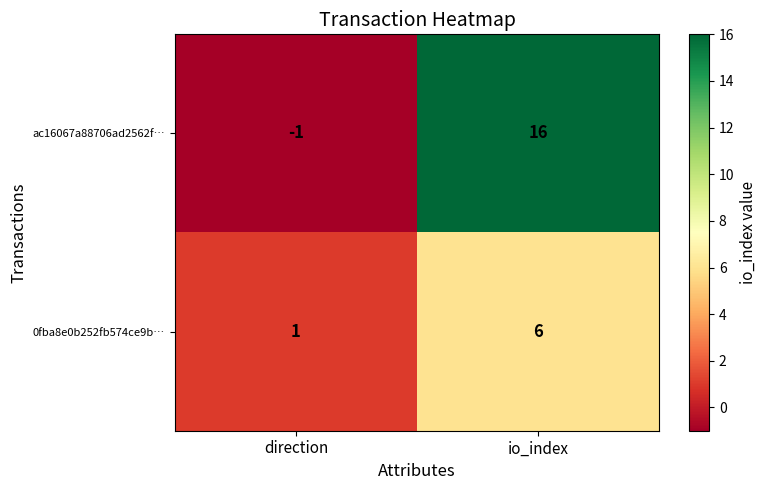

What is the highest value of the 0fba8e0b252fb574ce9b… series?

6